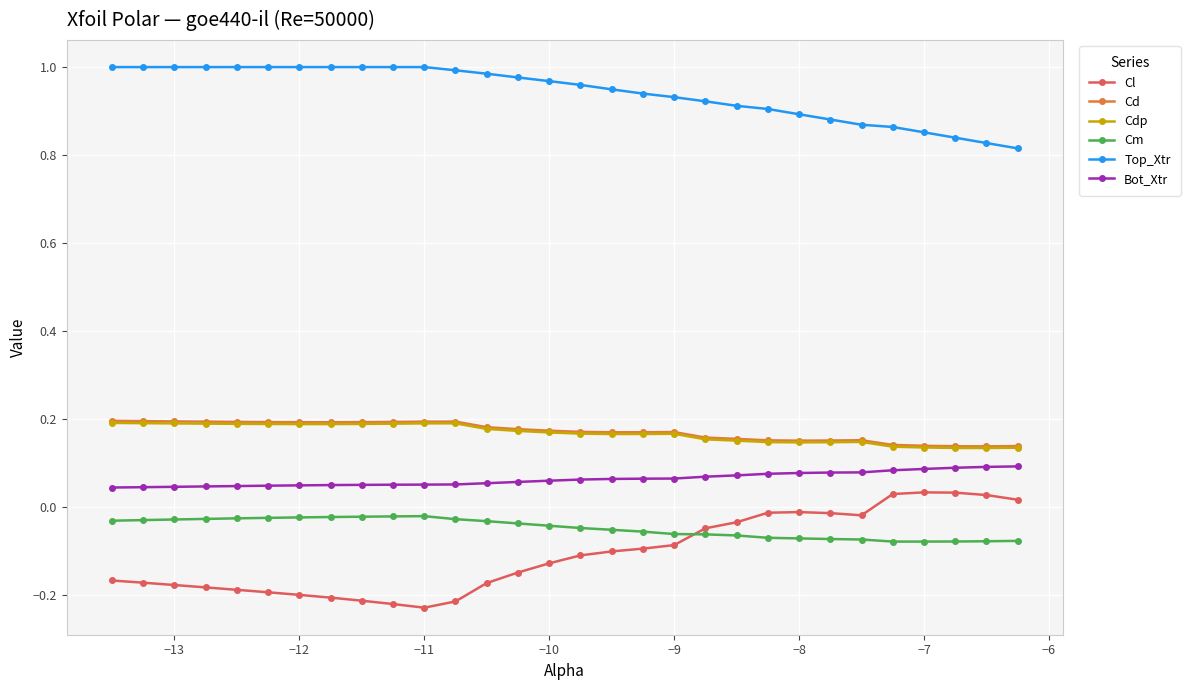

Which series has the largest total across all categories?

Top_Xtr